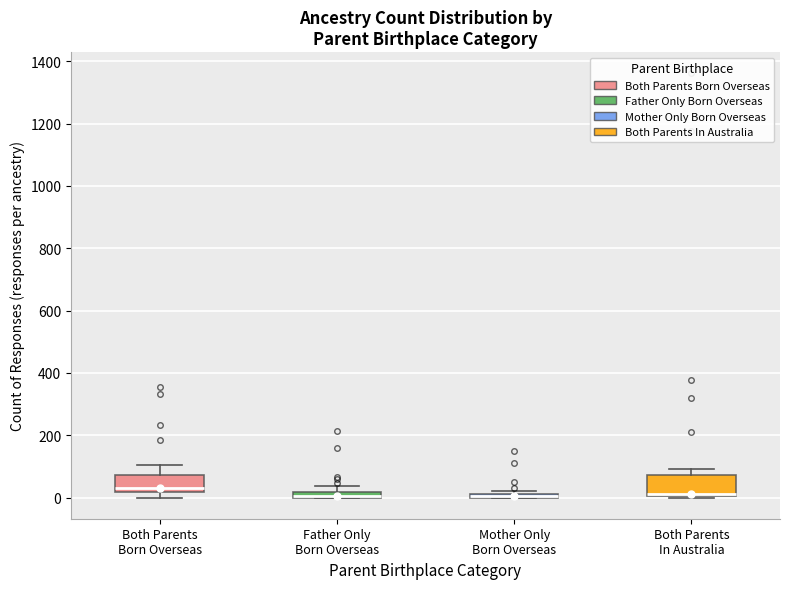

Where does the median line of the box for Both Parents In Australia sit on the y-axis? The values are not printed on the chart, so give them approximately, as read against the axis.

20